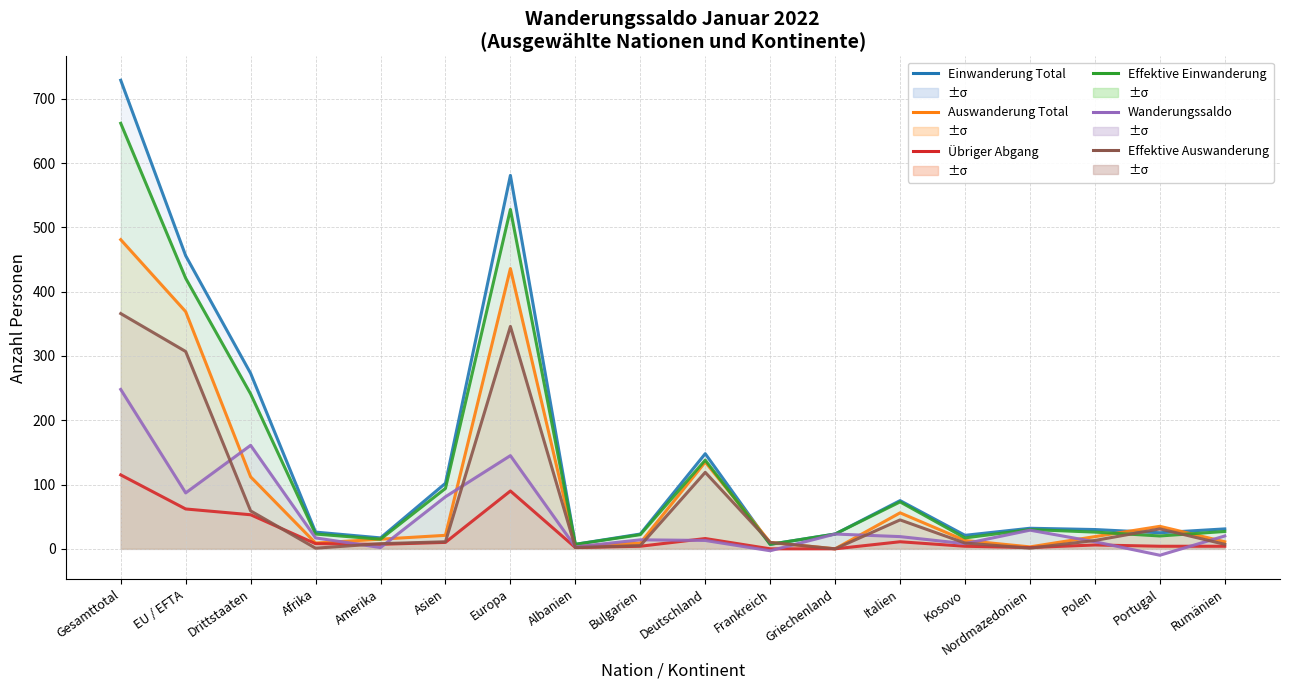

Is this an area chart (filled region under the line)?

No